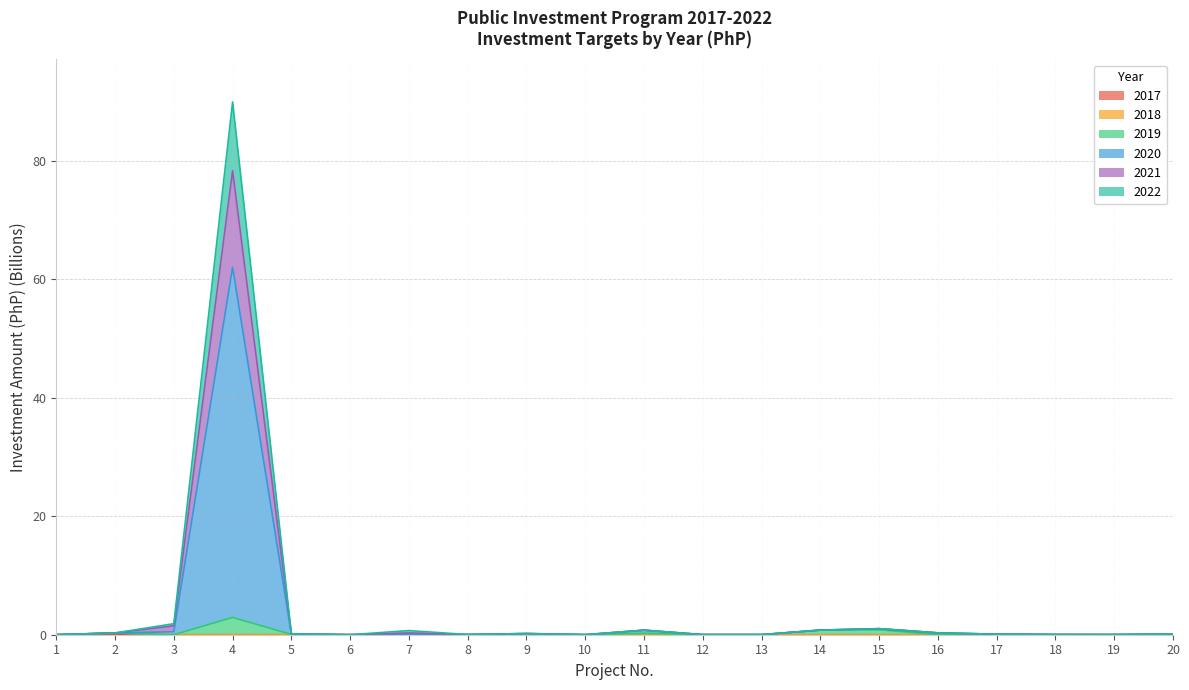

Is the value of 2019 at 8 greater than the value of 2021 at 11?

No